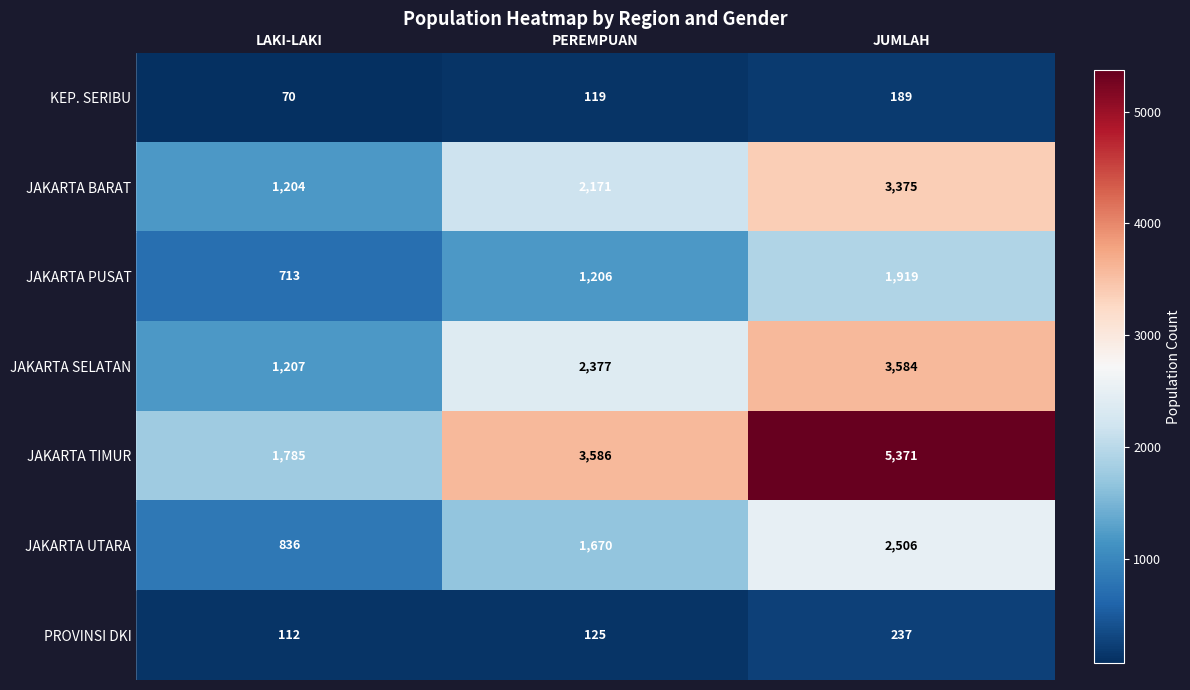

Which series has the largest range (max minus min)?

JAKARTA TIMUR